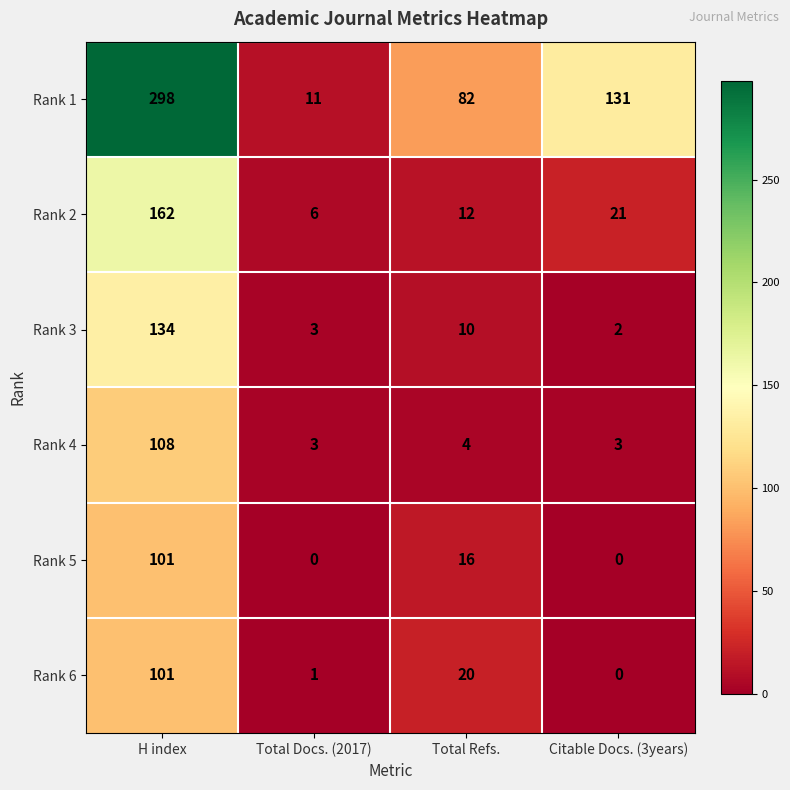

Which series has the widest spread of values?

Rank 1